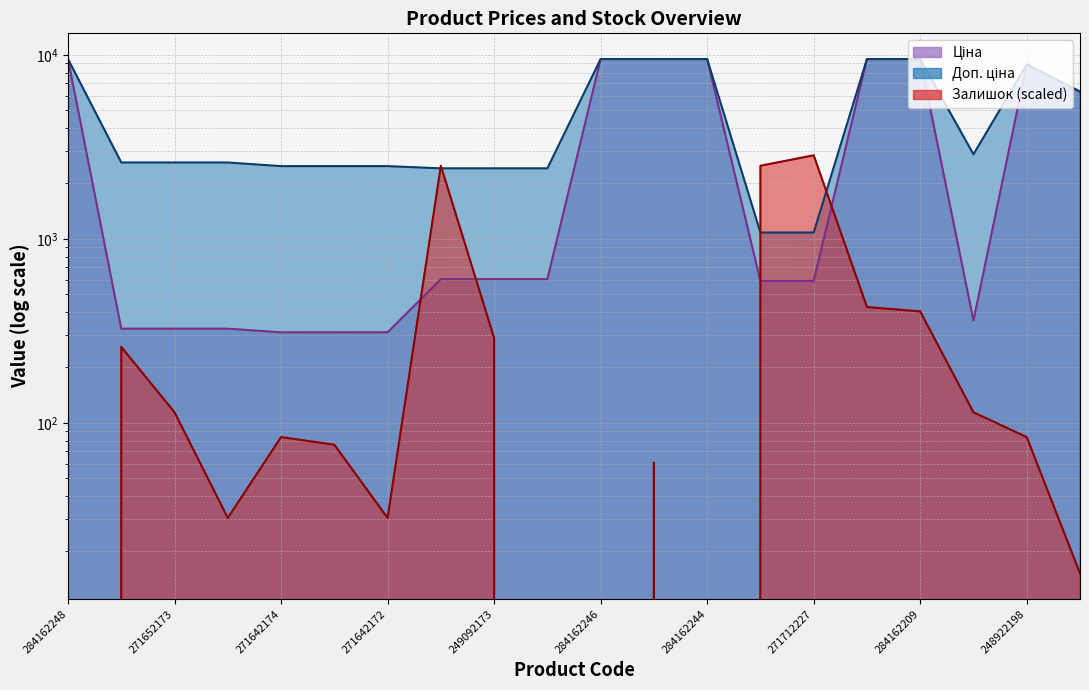

What is the difference between the Залишок values at 271642172 and 271642173?

45.6